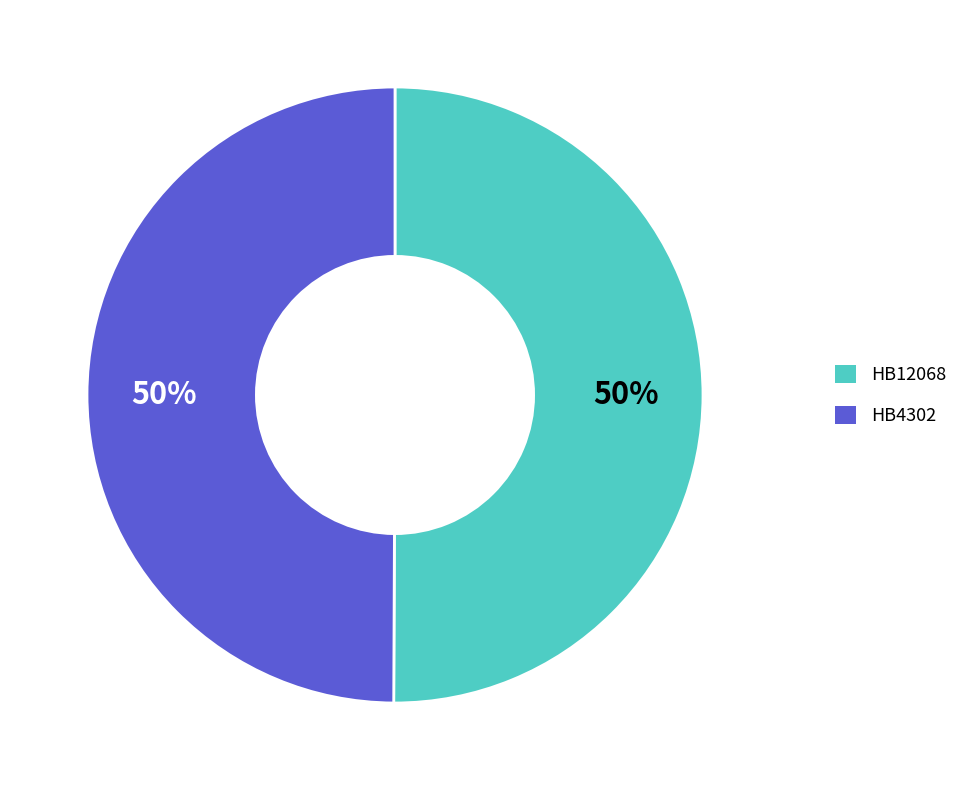

Do HB4302 and HB12068 together represent more than half of the pie?

Yes